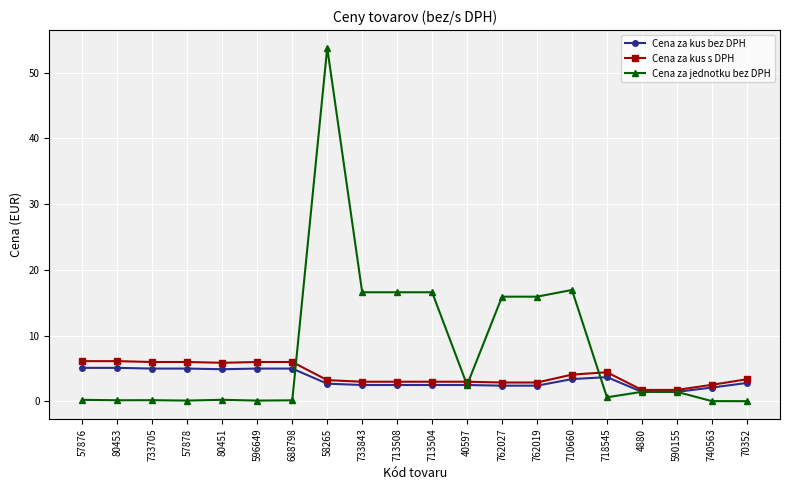

How many categories are shown in the chart?

20